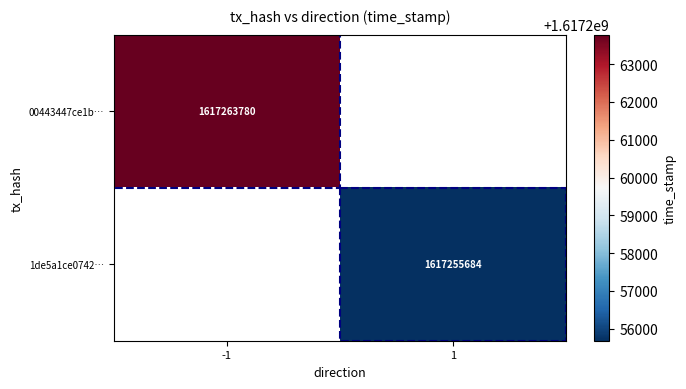

Is it true that 1de5a1ce0742… equals 2571560904 at 1?

False